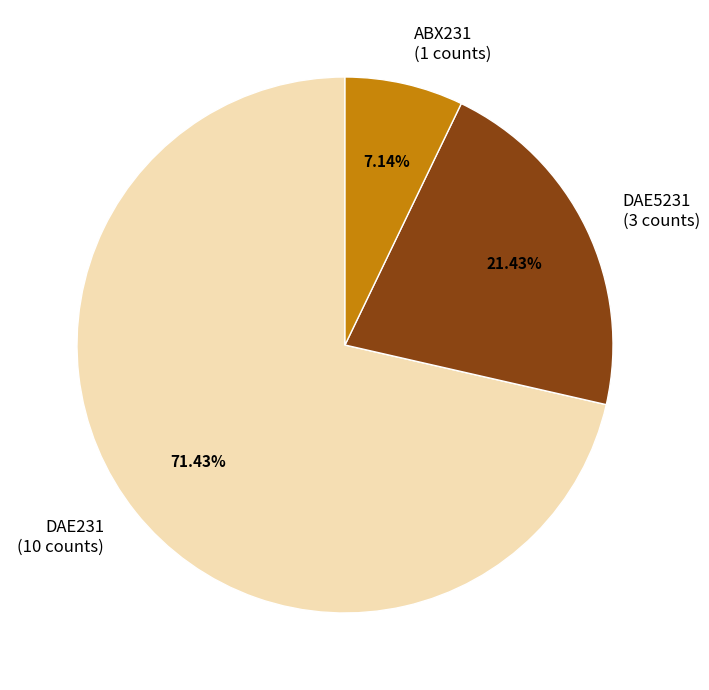

To the nearest percent, what portion does DAE5231 represent?

21%